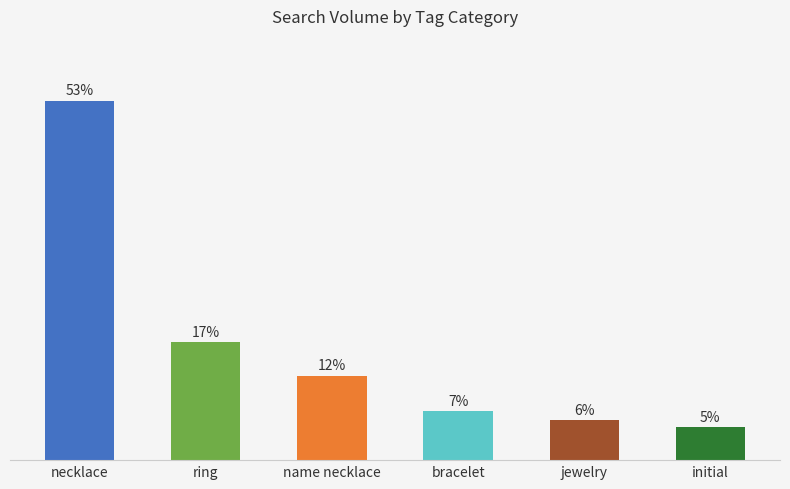

List the labels in order of value, smallest first.

initial, jewelry, bracelet, name necklace, ring, necklace